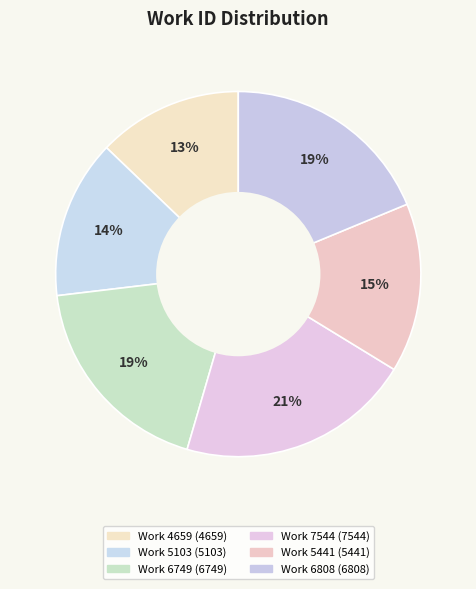

Do Work 4659 and Work 6749 together represent more than half of the pie?

No